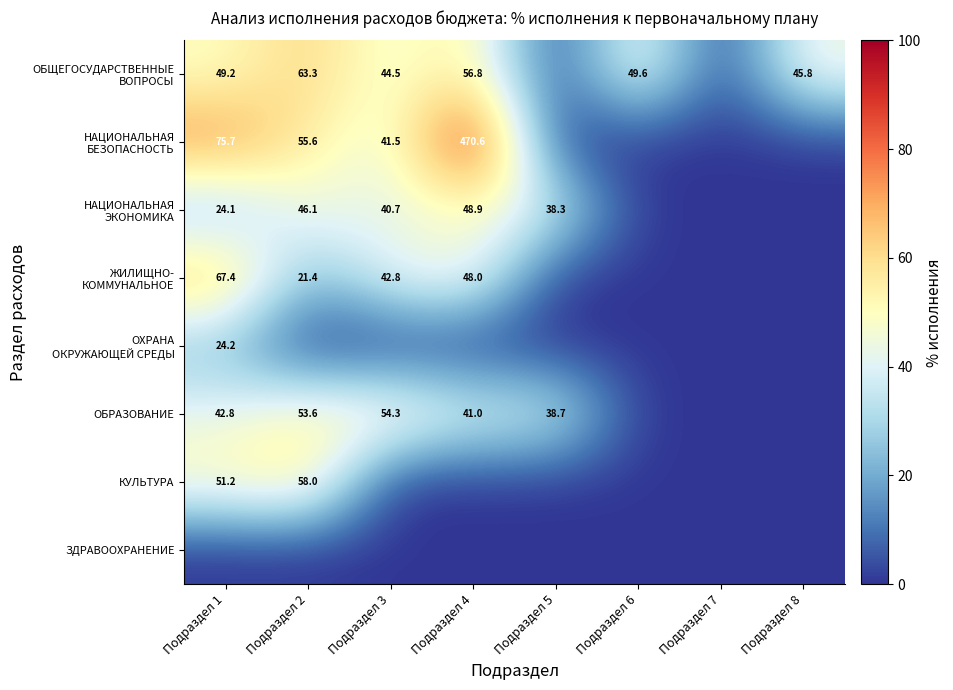

What is the total value across all series at Подраздел 8?

45.8